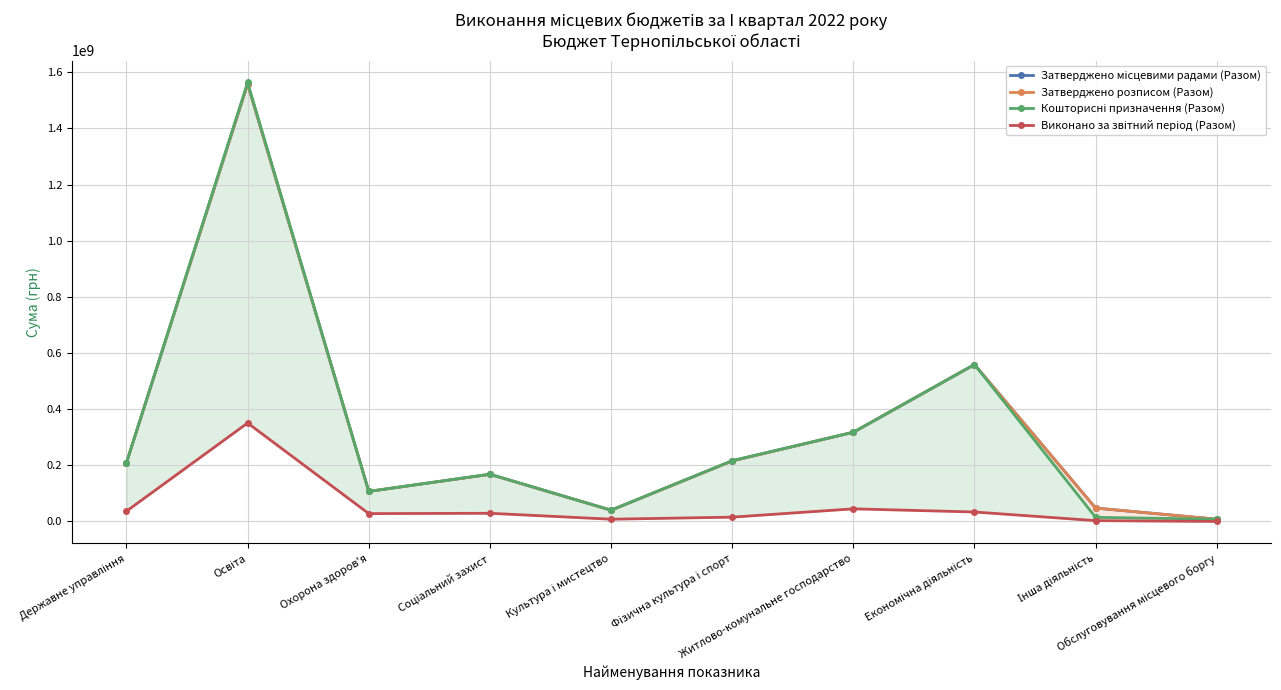

What is the total value across all series at Державне управління?

665163358.4